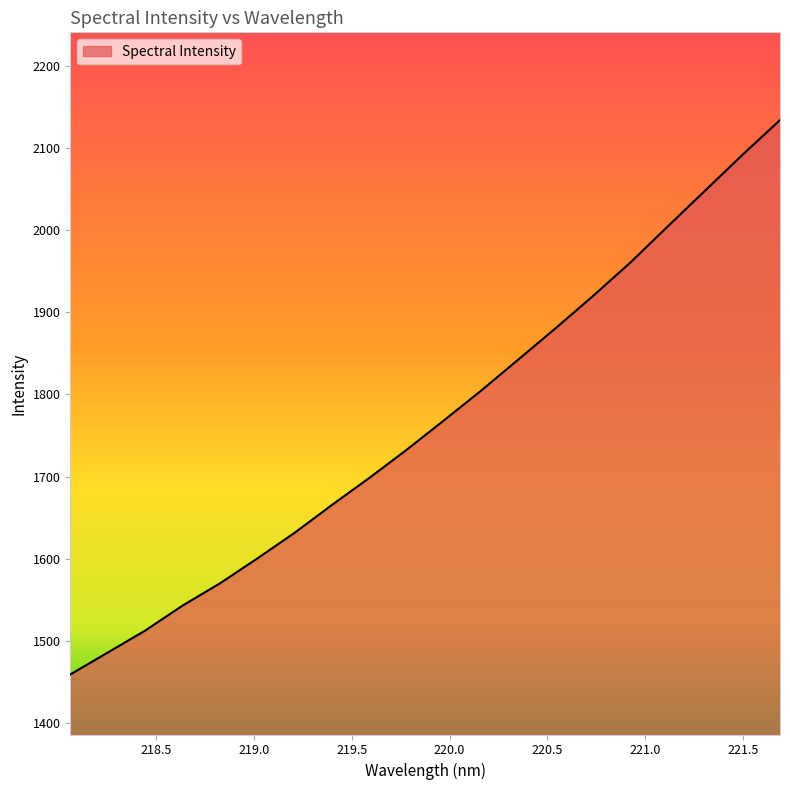

What is the minimum value shown in the chart?

1459.4